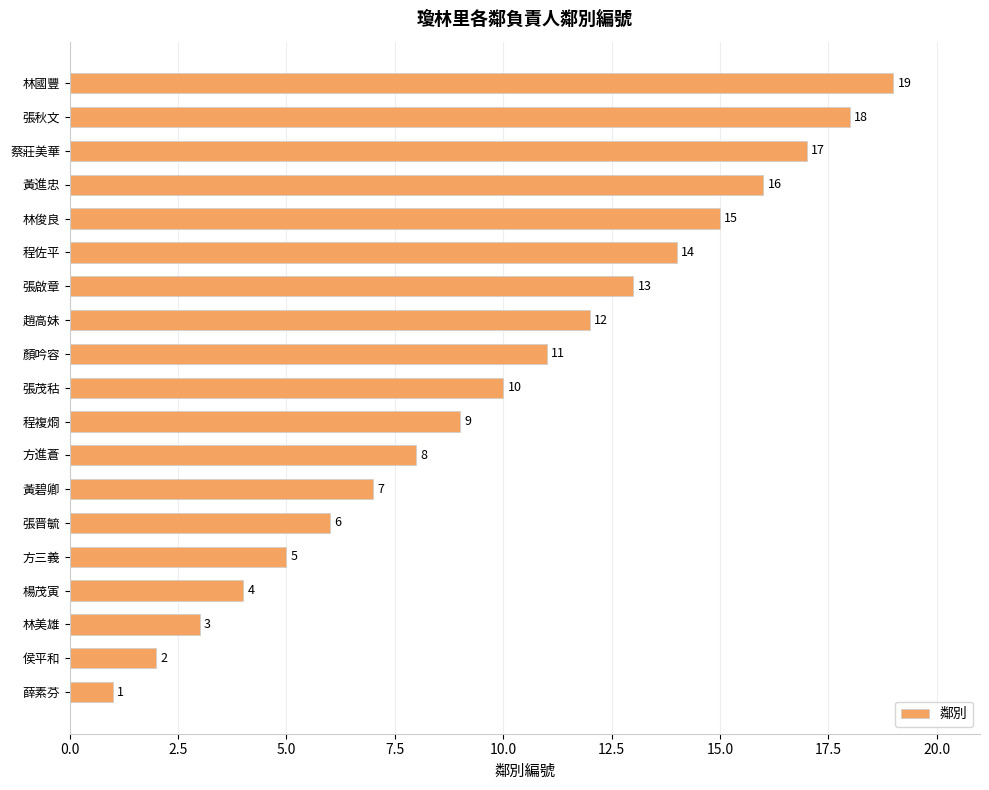

Rank the categories by value from highest to lowest.

林國豐, 張秋文, 蔡莊美華, 黃進忠, 林俊良, 程佐平, 張啟章, 趙高妹, 顏吟容, 張茂秙, 程複烱, 方進蒼, 黃碧卿, 張晋毓, 方三義, 楊茂寅, 林美雄, 侯平和, 薛素芬